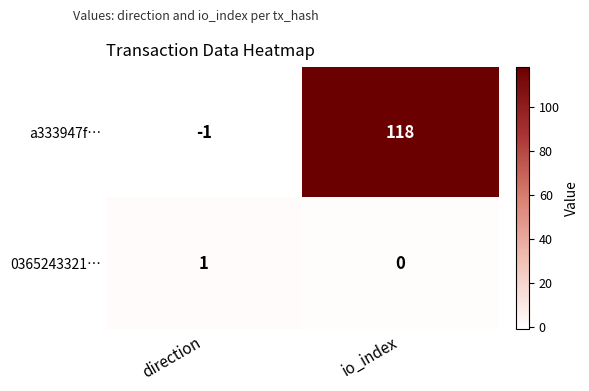

Reading left to right, list all the values displayed in this chart.

a333947f…: -1	118
0365243321…: 1	0